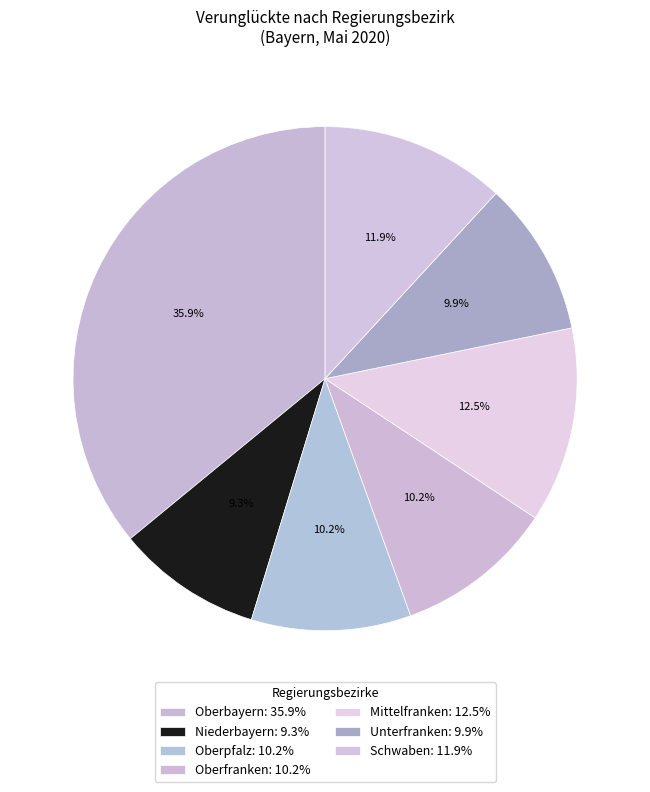

Which category has the biggest portion of the pie?

Oberbayern